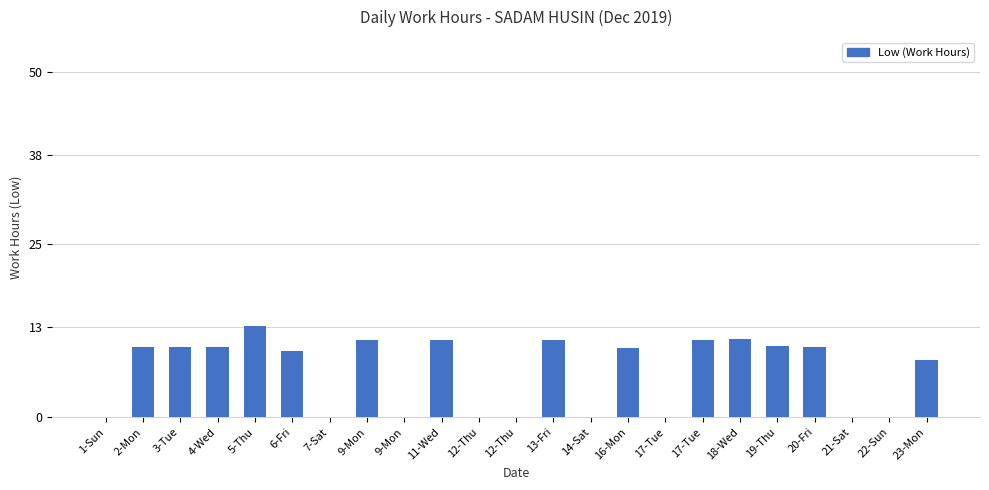

What is the label of the 3rd bar from the left?

3-Tue